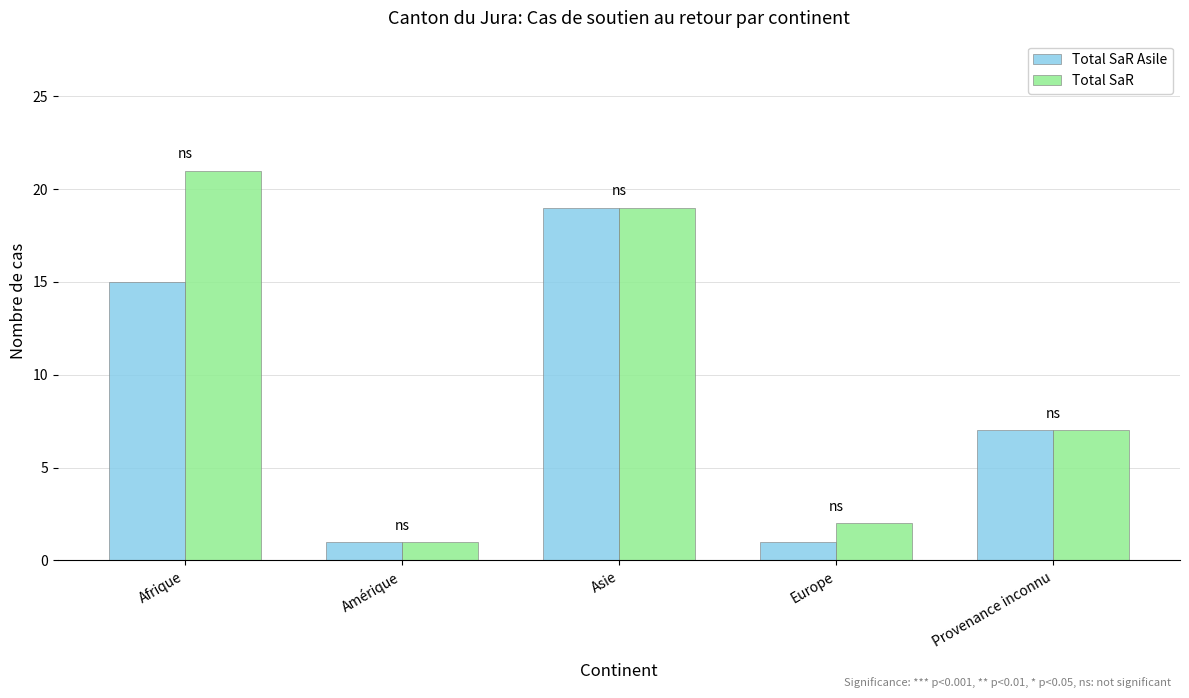

What are all the series names shown in the legend?

Total SaR Asile, Total SaR